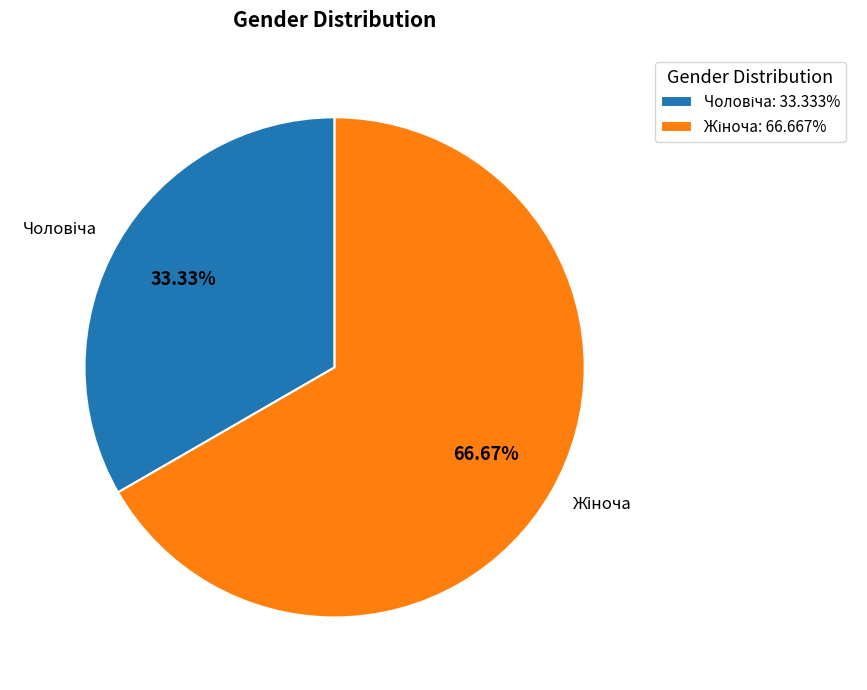

Is there a majority slice in this chart?

Yes